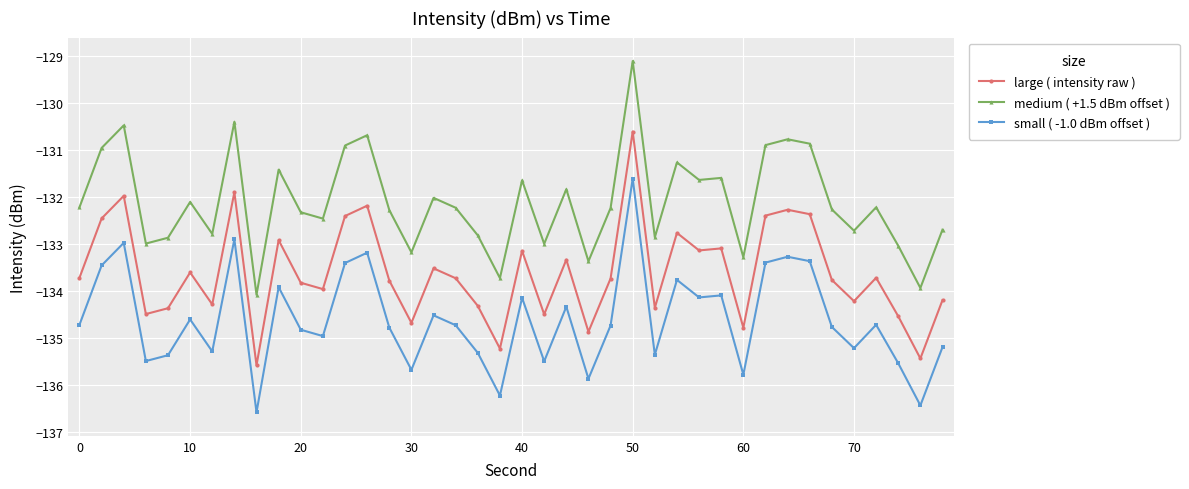

What is the value of the small ( -1.0 dBm offset ) point at the 25th from the left?

-134.7